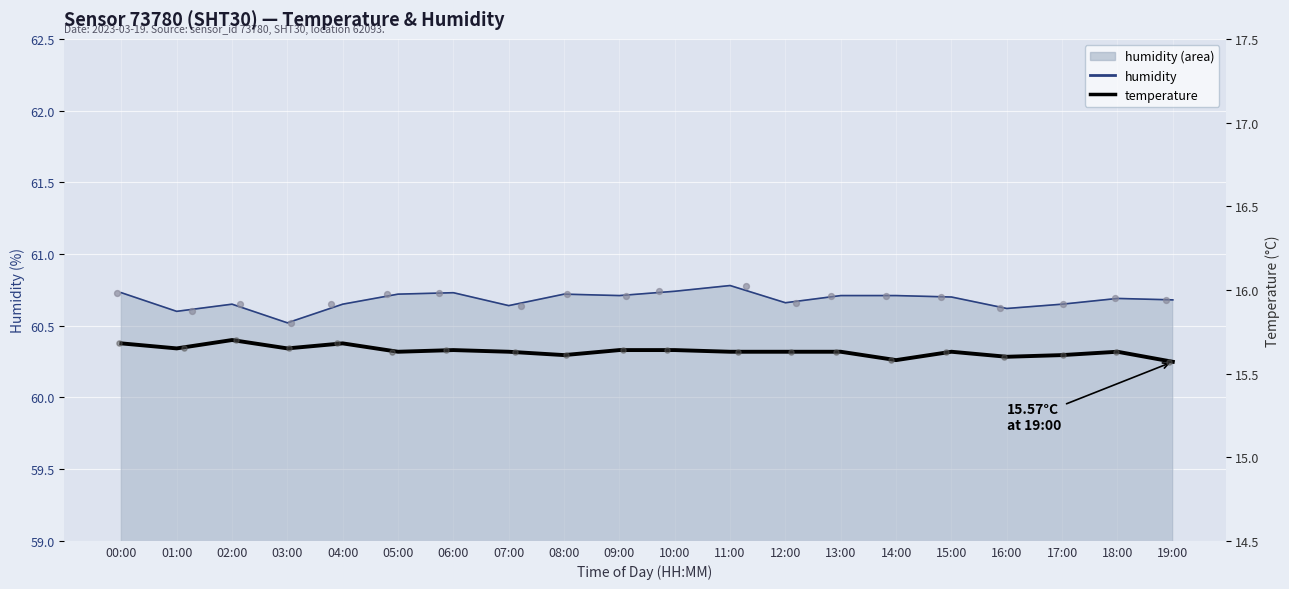

What is the ratio of the value at 15:00 to the value at 08:00?

1.0